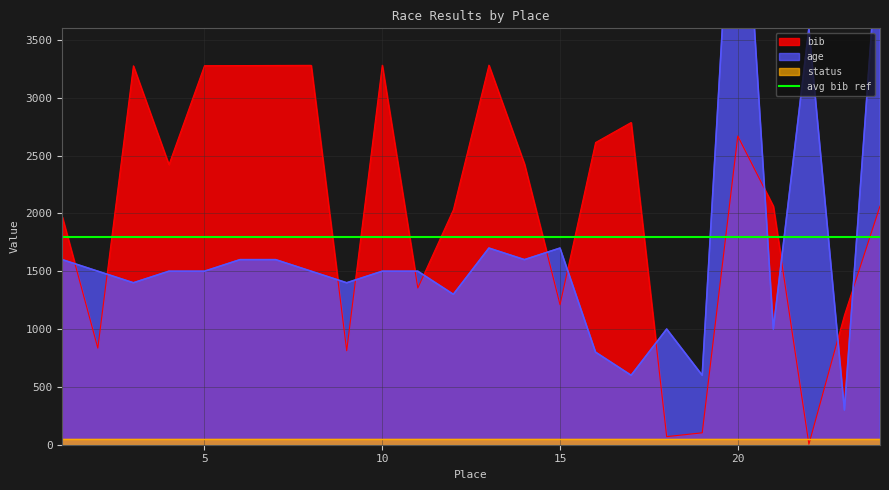

Which series has the largest range (max minus min)?

age